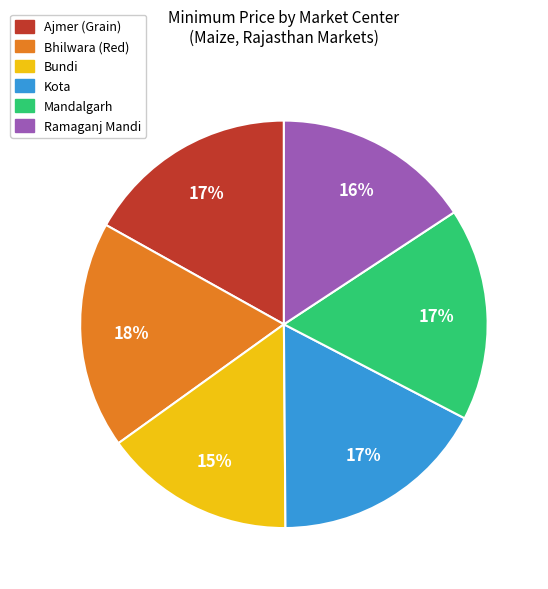

Is there a majority slice in this chart?

No